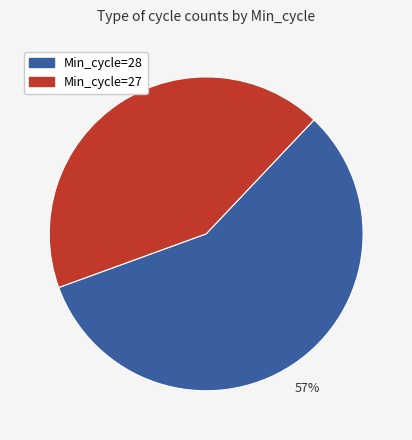

Does any single category account for the majority?

Yes